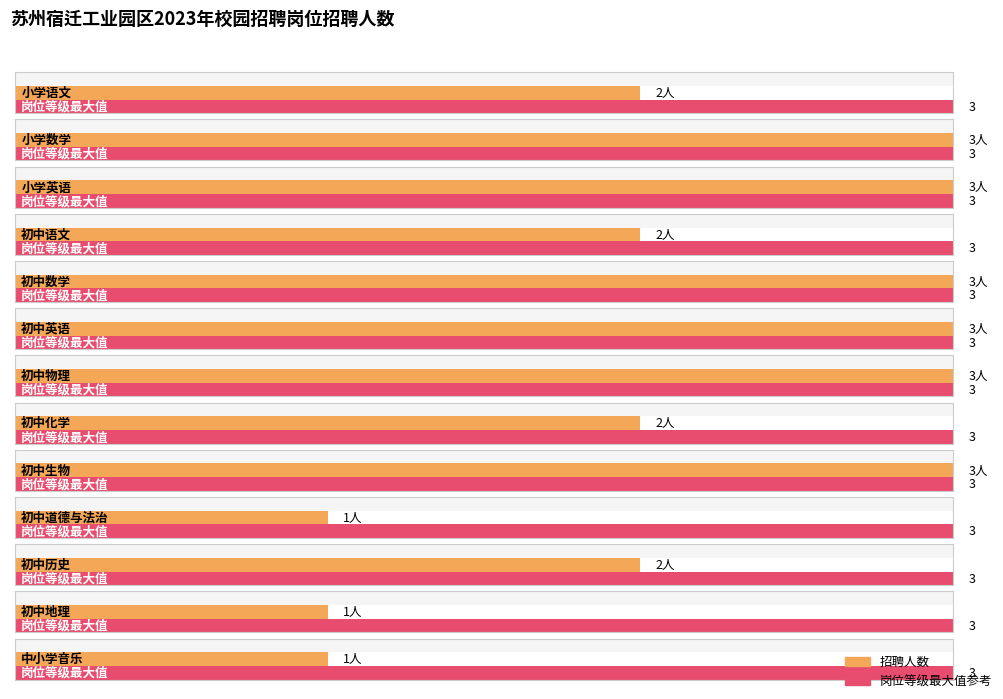

Count the number of categories in the chart.

13